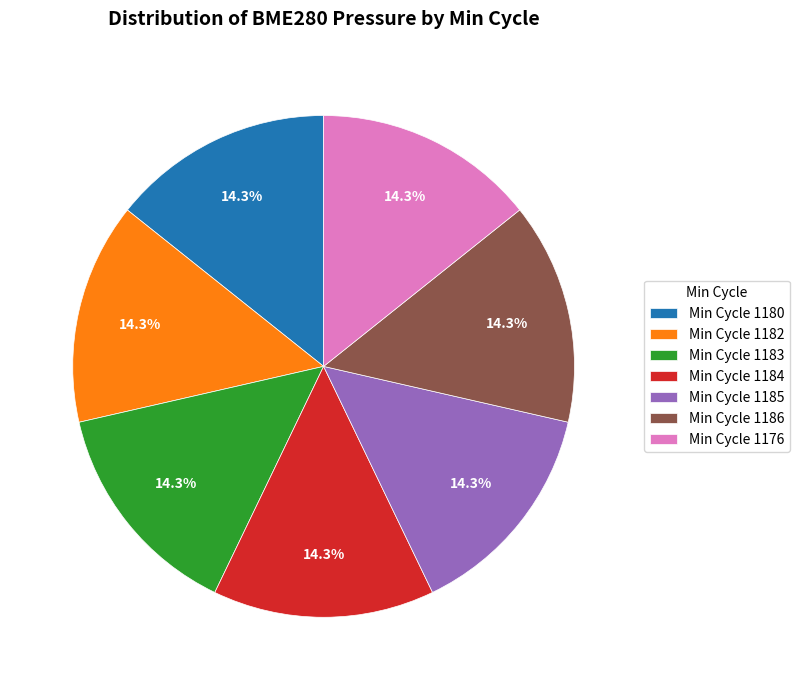

How much of the chart is everything except Min Cycle 1185?

85.7%